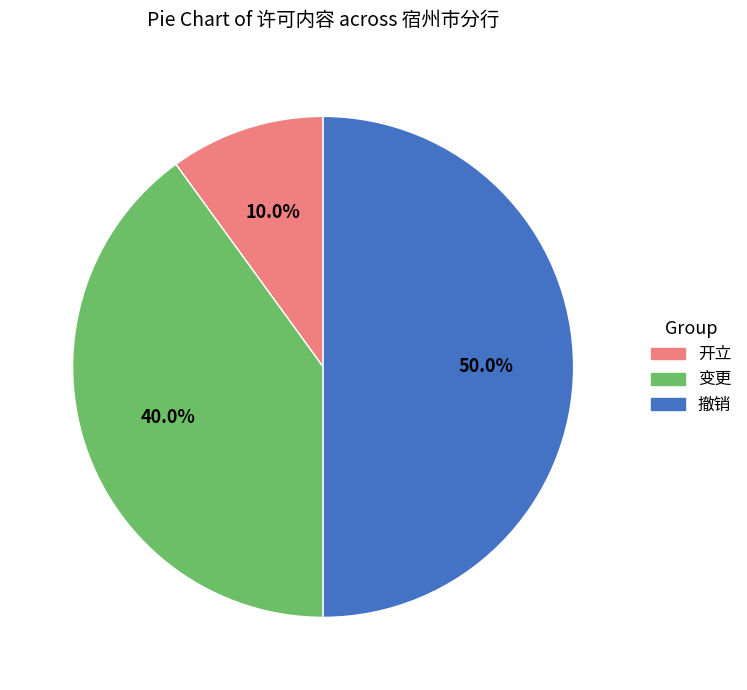

What percentage is the 撤销 slice, to the nearest percent?

50%